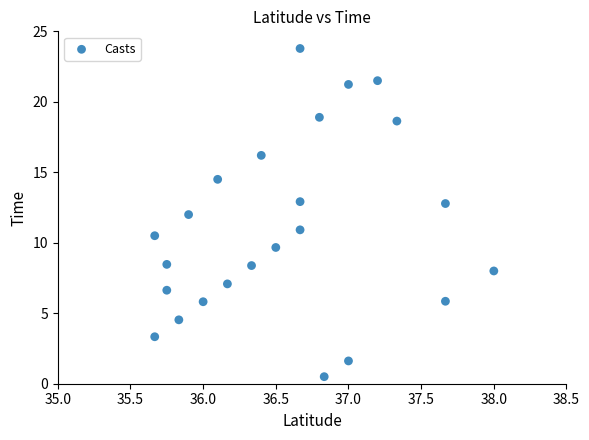

What is the range of Y values (max minus min)?

23.3